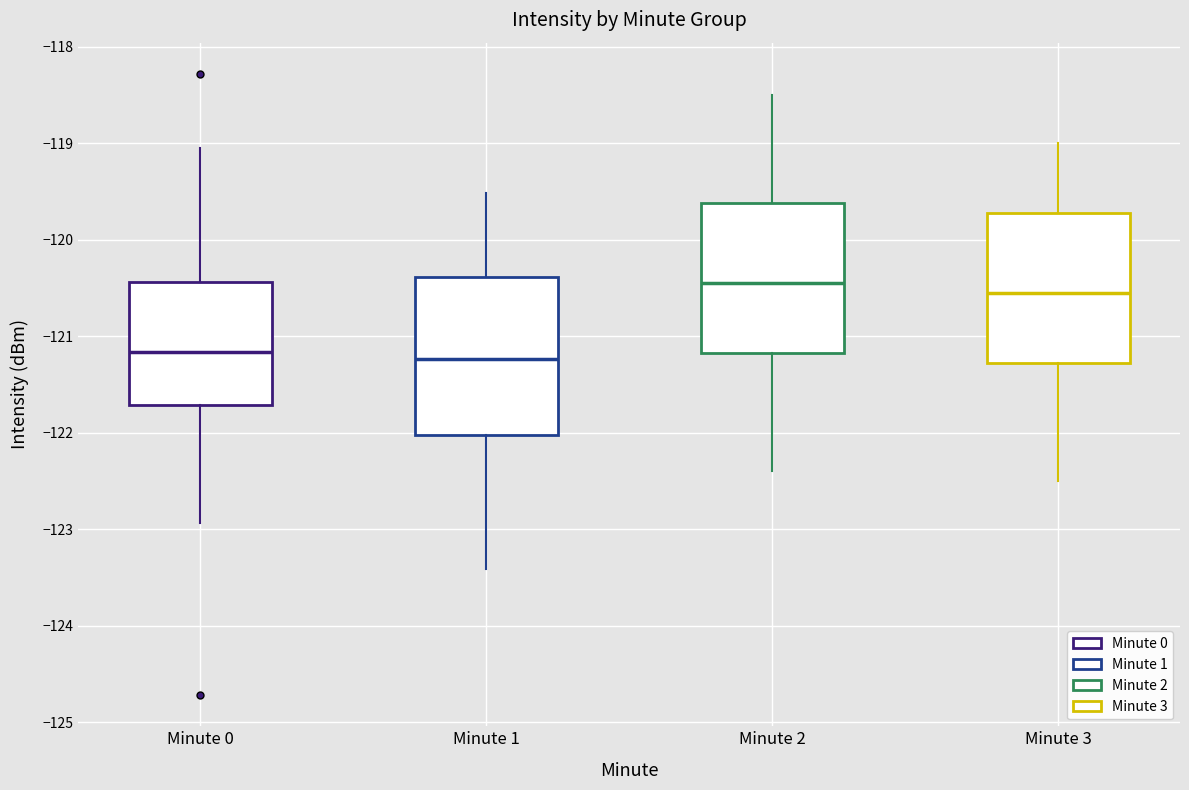

Where does the lower whisker of the box for Minute 3 end on the y-axis? The values are not printed on the chart, so give them approximately, as read against the axis.

-122.5